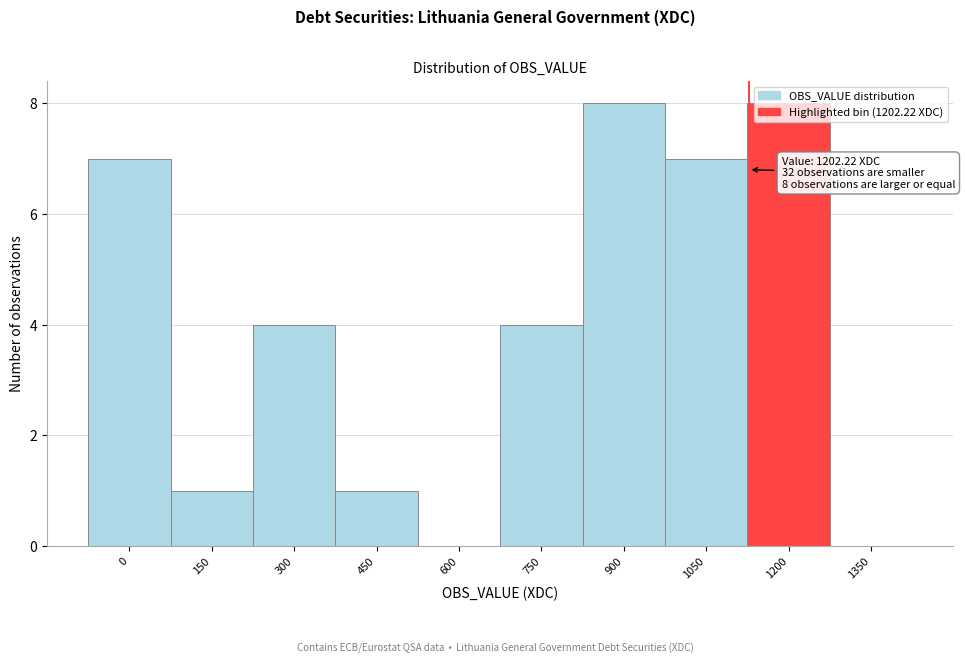

What is the change in value from 150 to 750?

+3